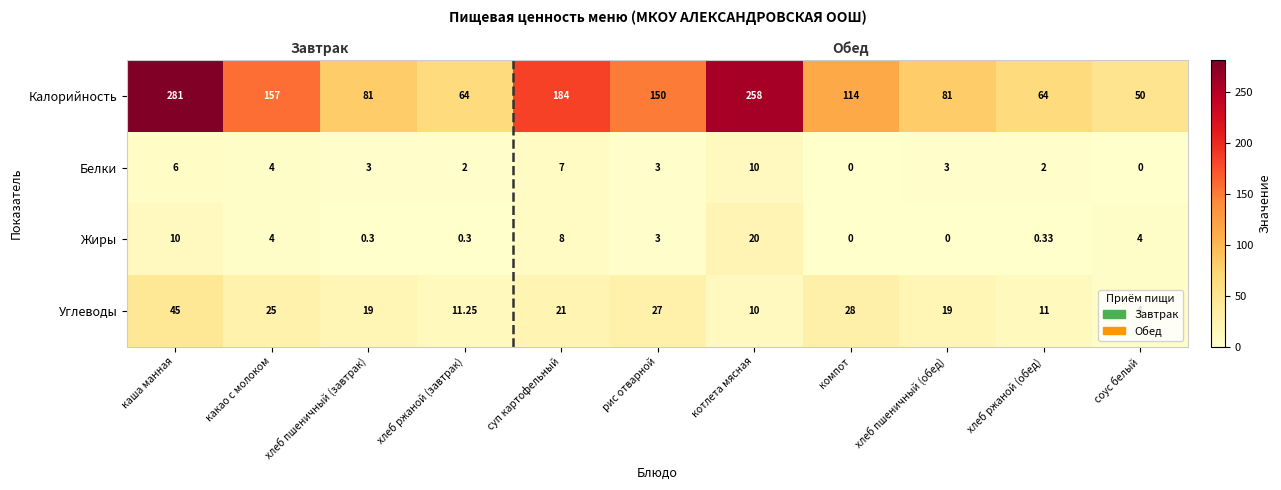

The value of Белки at суп картофельный is 4.2. True or false?

False